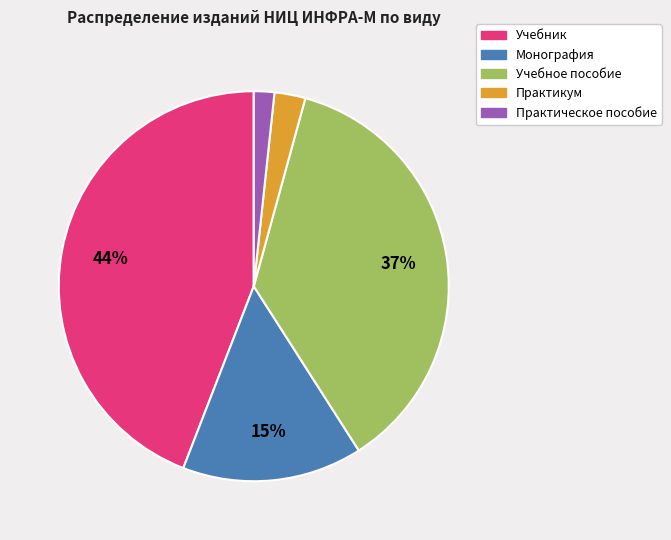

Rank the categories by value from lowest to highest.

Практическое пособие, Практикум, Монография, Учебное пособие, Учебник